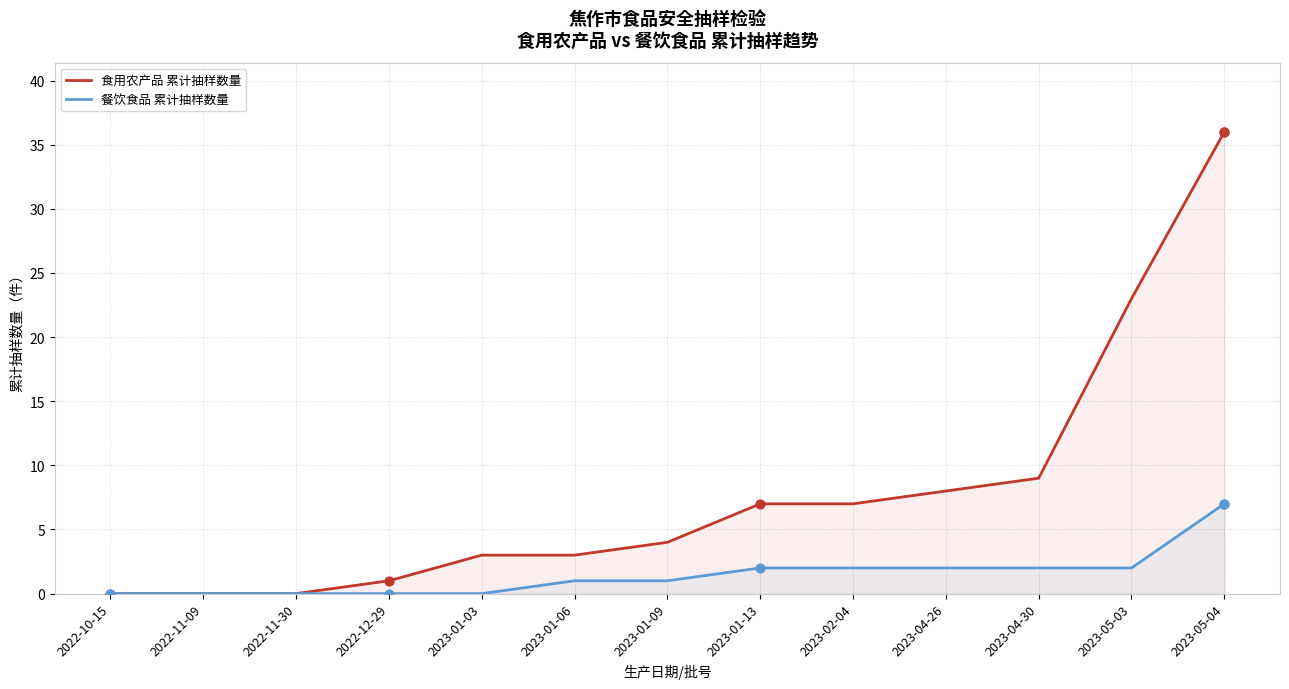

At how many categories does at least one series exceed 17?

2